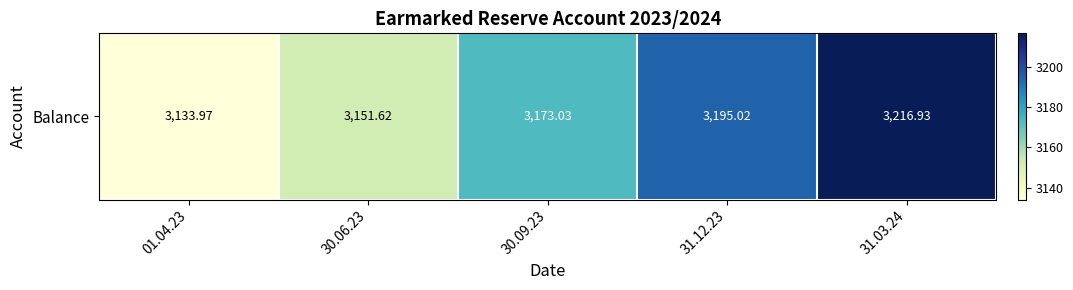

Reading right to left, list all the values displayed in this chart.

3216.9	3195.0	3173.0	3151.6	3134.0